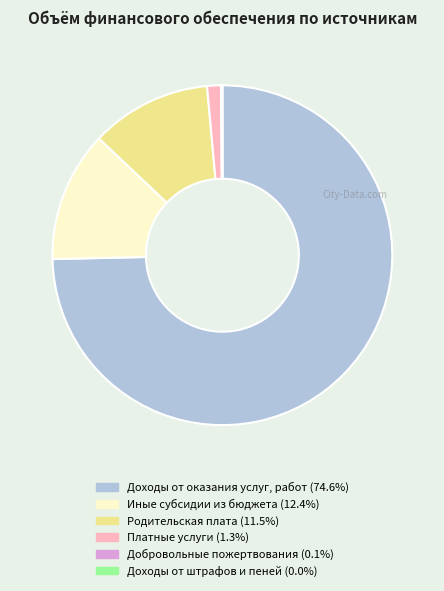

Does Доходы от оказания услуг, работ account for over 50% of the chart?

Yes